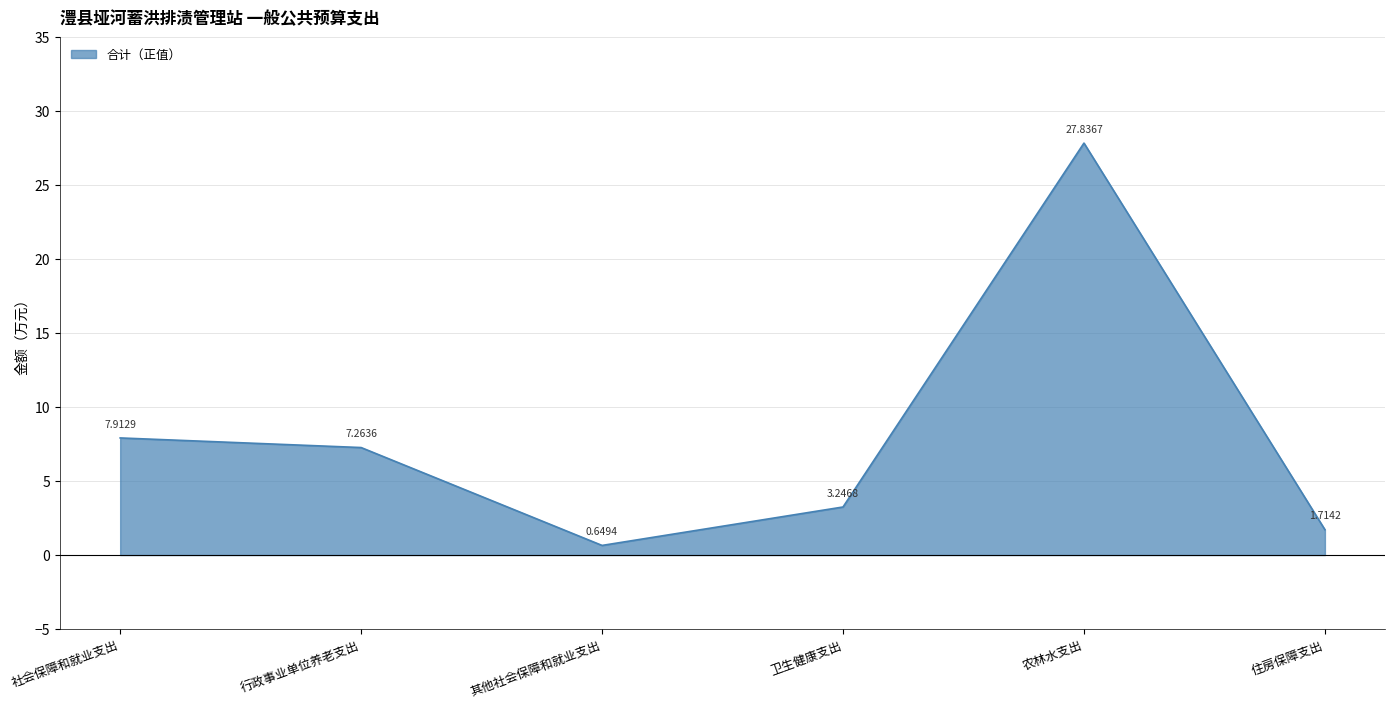

Where is the data nearest to the value 14?

社会保障和就业支出